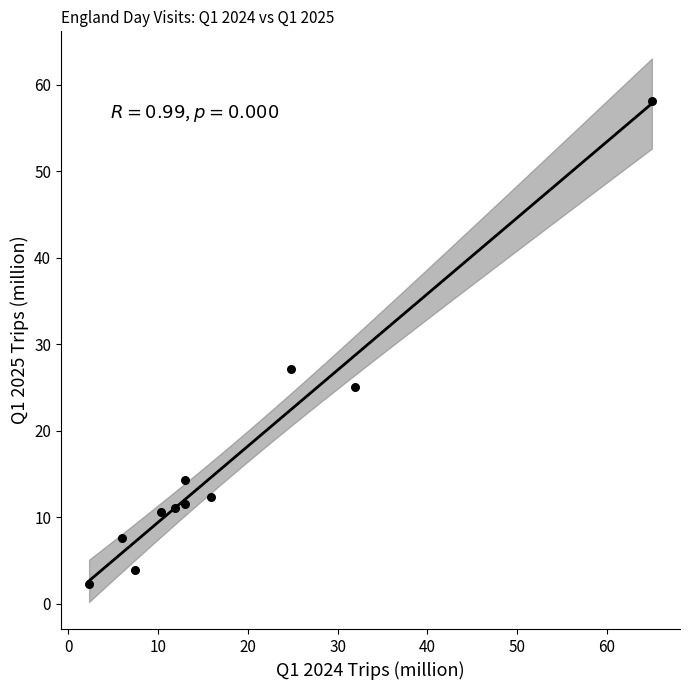

What is the range of X values (max minus min)?

62.7